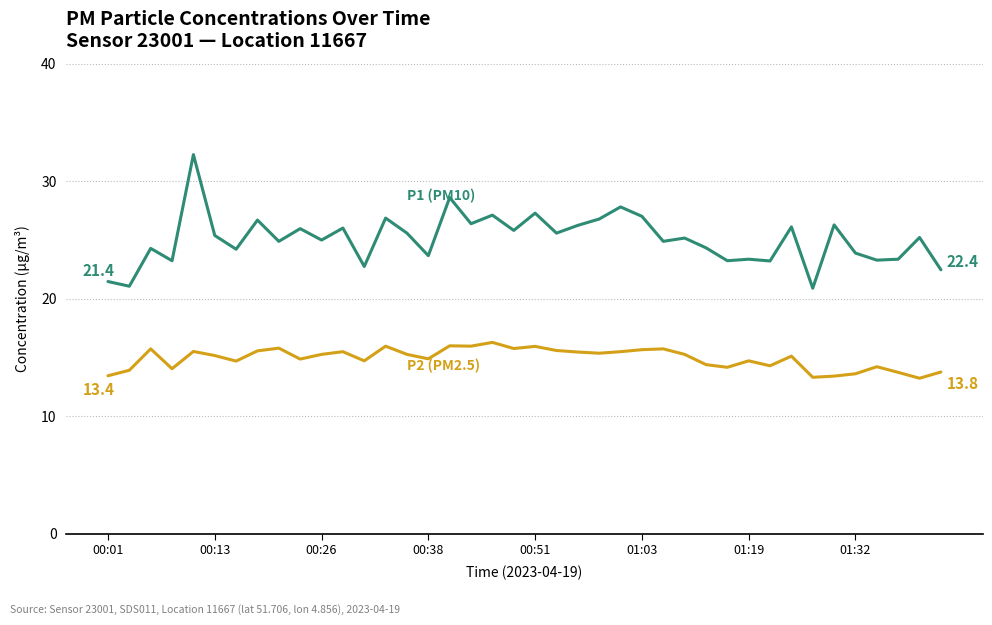

What is the smallest value displayed?

13.2